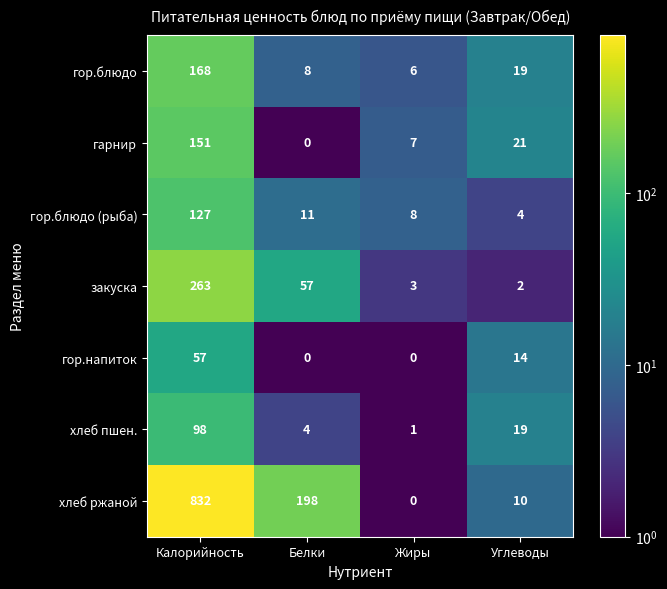

Reading left to right, transcribe all the data shown in this chart.

гор.блюдо: Калорийность=168	Белки=8	Жиры=6	Углеводы=19
гарнир: Калорийность=151	Белки=0	Жиры=7	Углеводы=21
гор.блюдо (рыба): Калорийность=127	Белки=11	Жиры=8	Углеводы=4
закуска: Калорийность=263	Белки=57	Жиры=3	Углеводы=2
гор.напиток: Калорийность=57	Белки=0	Жиры=0	Углеводы=14
хлеб пшен.: Калорийность=98	Белки=4	Жиры=1	Углеводы=19
хлеб ржаной: Калорийность=832	Белки=198	Жиры=0	Углеводы=10